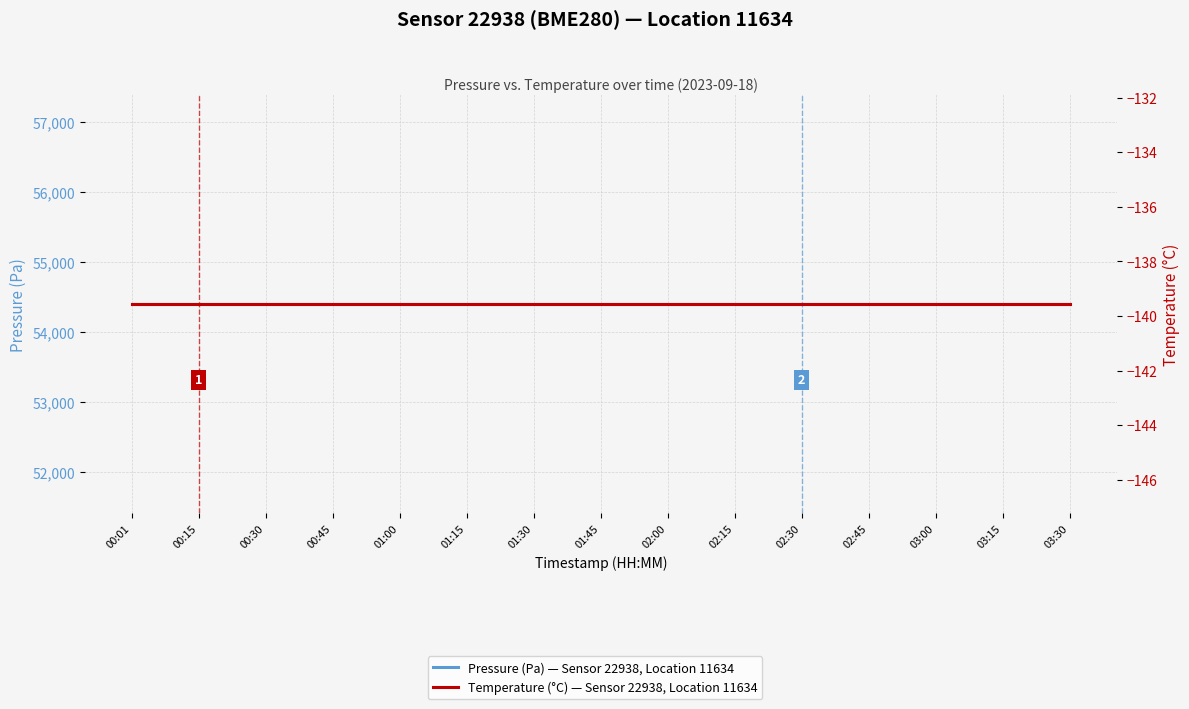

Reading left to right, list all the values displayed in this chart.

Pressure (Pa) — Sensor 22938, Location 11634: 00:01=54402.5	00:15=54402.5	00:30=54402.5	00:45=54402.5	01:00=54402.5	01:15=54402.5	01:30=54402.5	01:45=54402.5	02:00=54402.5	02:15=54402.5	02:30=54402.5	02:45=54402.5	03:00=54402.5	03:15=54402.5	03:30=54402.5
Temperature (°C) — Sensor 22938, Location 11634: 00:01=-139.6	00:15=-139.6	00:30=-139.6	00:45=-139.6	01:00=-139.6	01:15=-139.6	01:30=-139.6	01:45=-139.6	02:00=-139.6	02:15=-139.6	02:30=-139.6	02:45=-139.6	03:00=-139.6	03:15=-139.6	03:30=-139.6